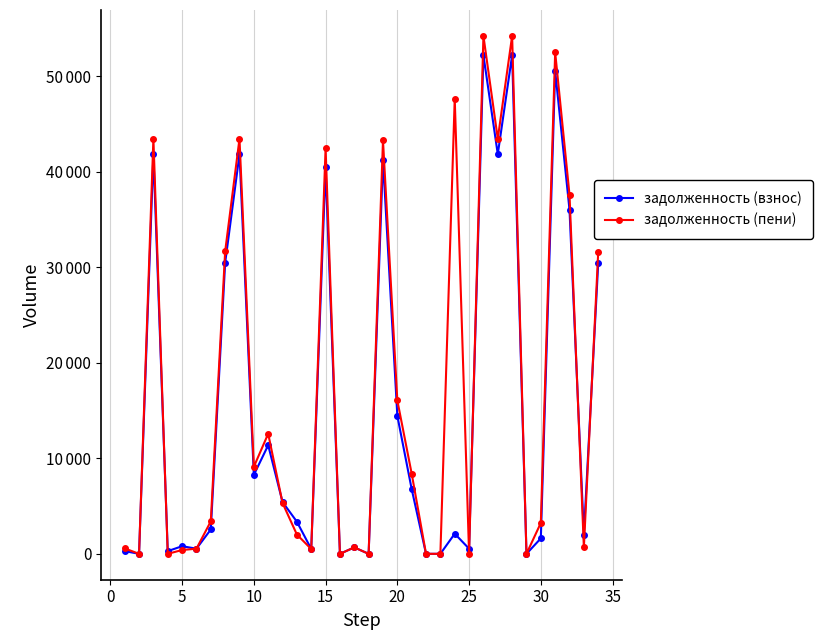

What are all the series names shown in the legend?

задолженность (взнос), задолженность (пени)